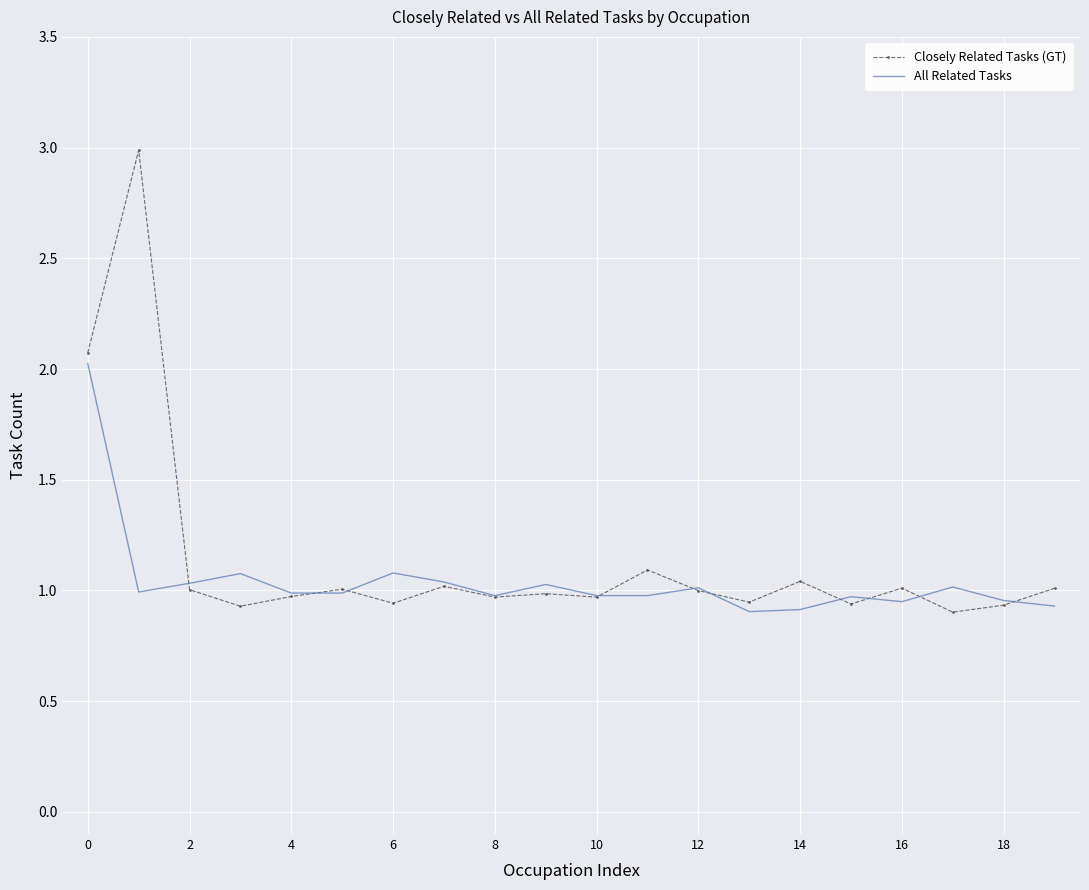

What is the maximum value for All Related Tasks?

2.0